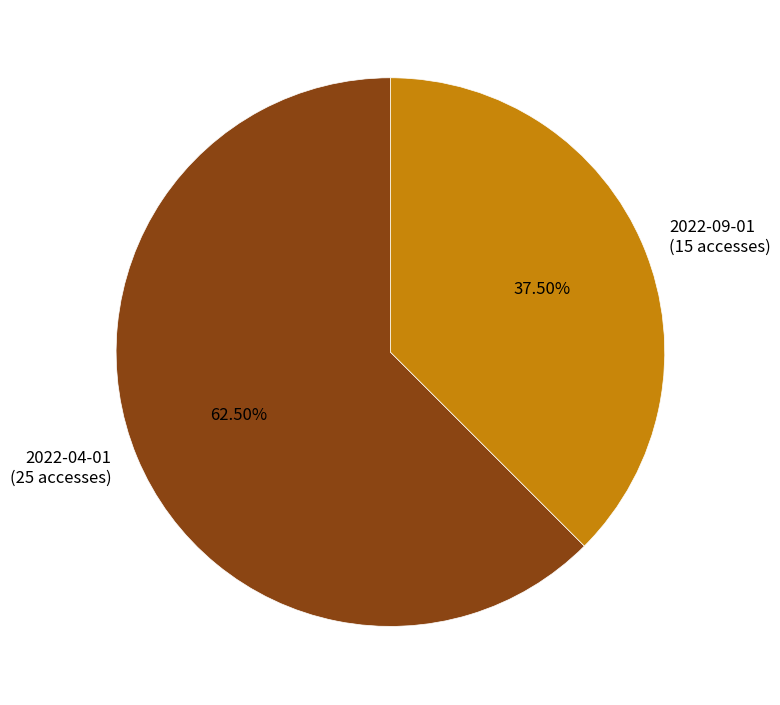

Which has a higher value, 2022-09-01 or 2022-04-01?

2022-04-01